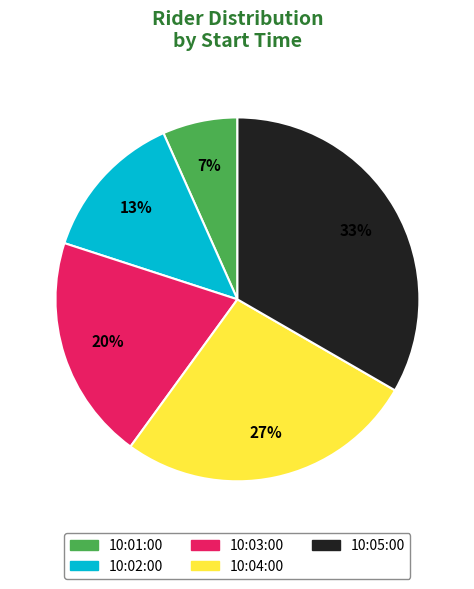

To the nearest percent, what portion does 10:05:00 represent?

33%